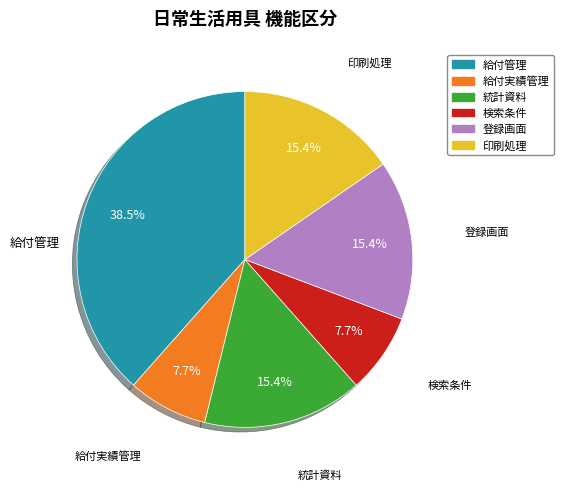

To the nearest percent, what is the combined percentage of 検索条件 and 登録画面?

23%